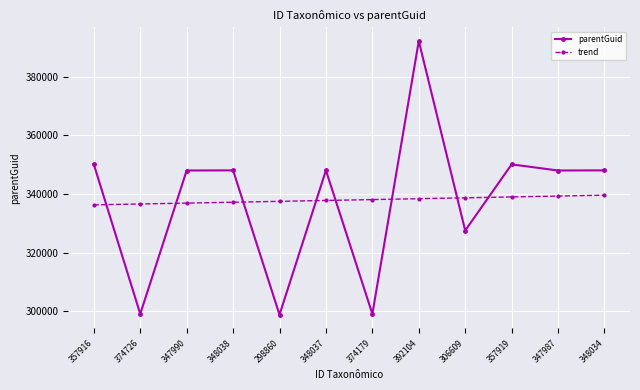

At which category does parentGuid reach its first local valley?

374726